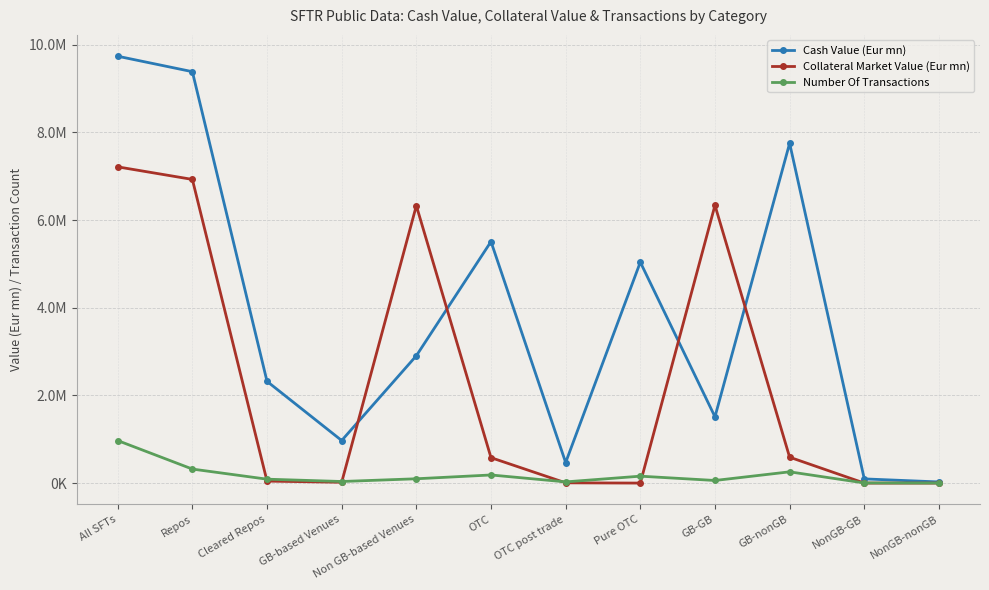

Does the chart display data point markers on the line(s)?

Yes